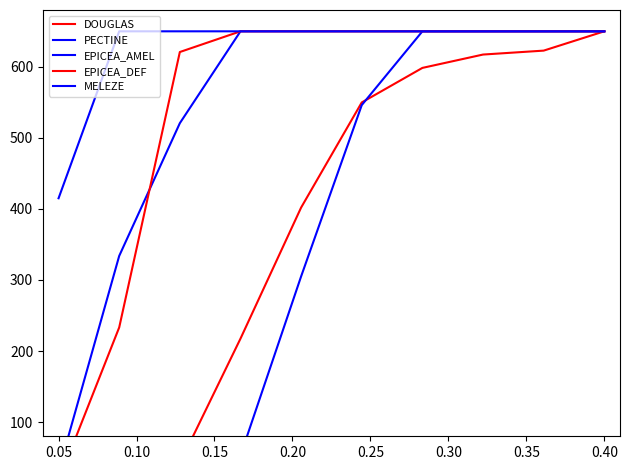

What is the minimum value shown in the chart?

0.8